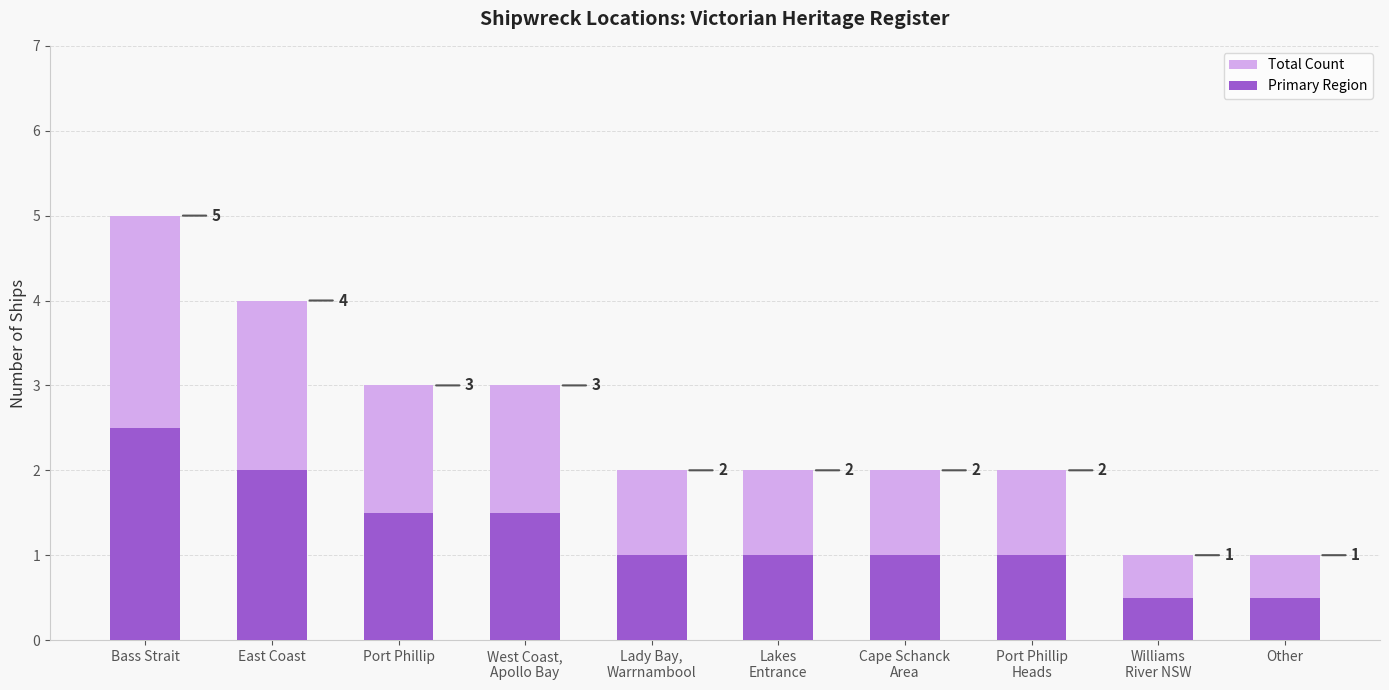

What position from the left is Cape Schanck
Area?

7